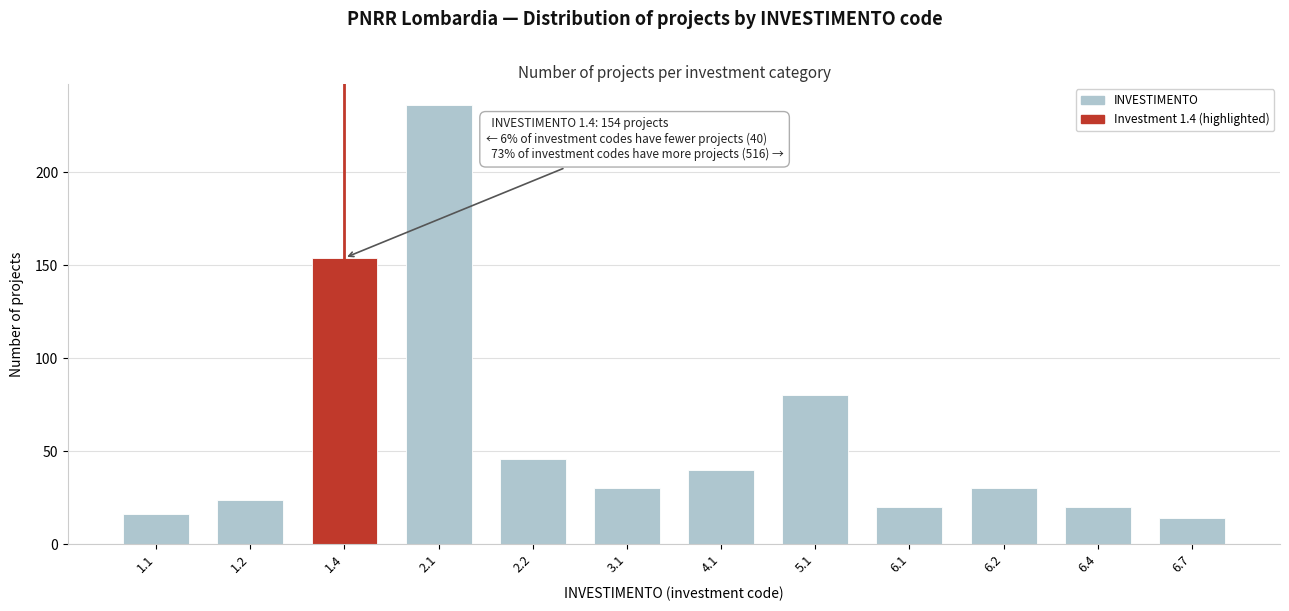

Reading left to right, list all the values displayed in this chart.

16	24	154	236	46	30	40	80	20	30	20	14